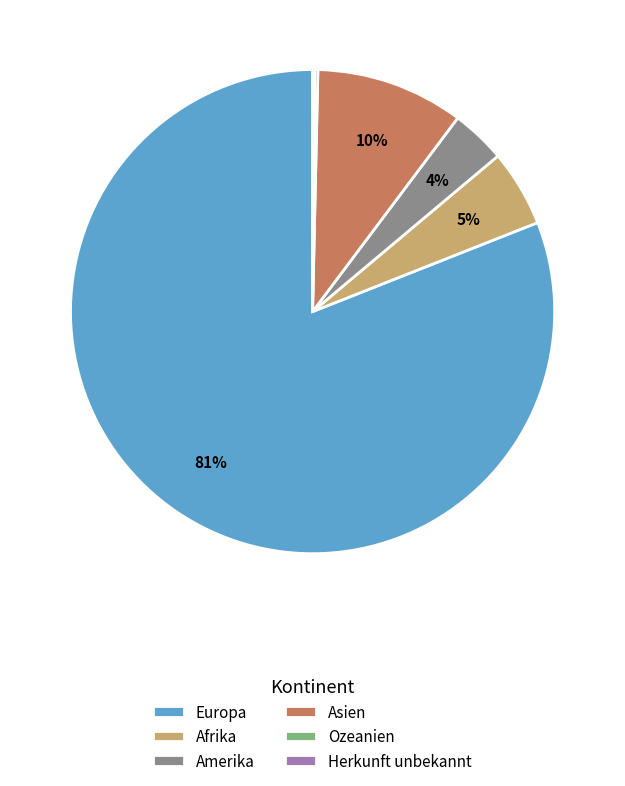

To the nearest percent, what is the difference between the Afrika and Asien slice percentages?

5%